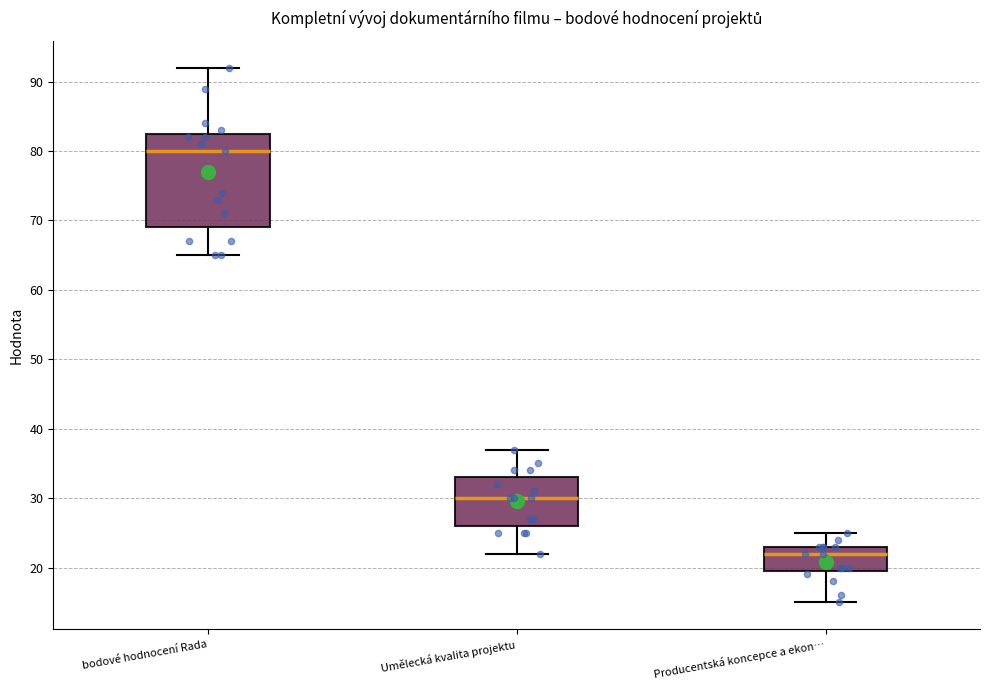

Which box's median line is the lowest?

Producentská koncepce a ekon…